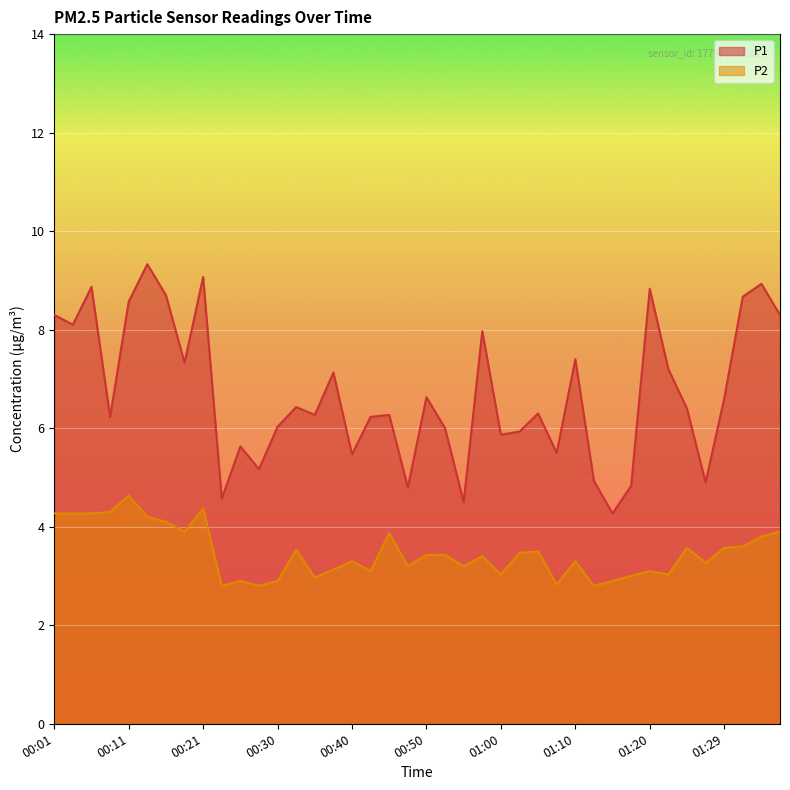

What is the difference between the second highest and minimum values in the P1 series?

4.8